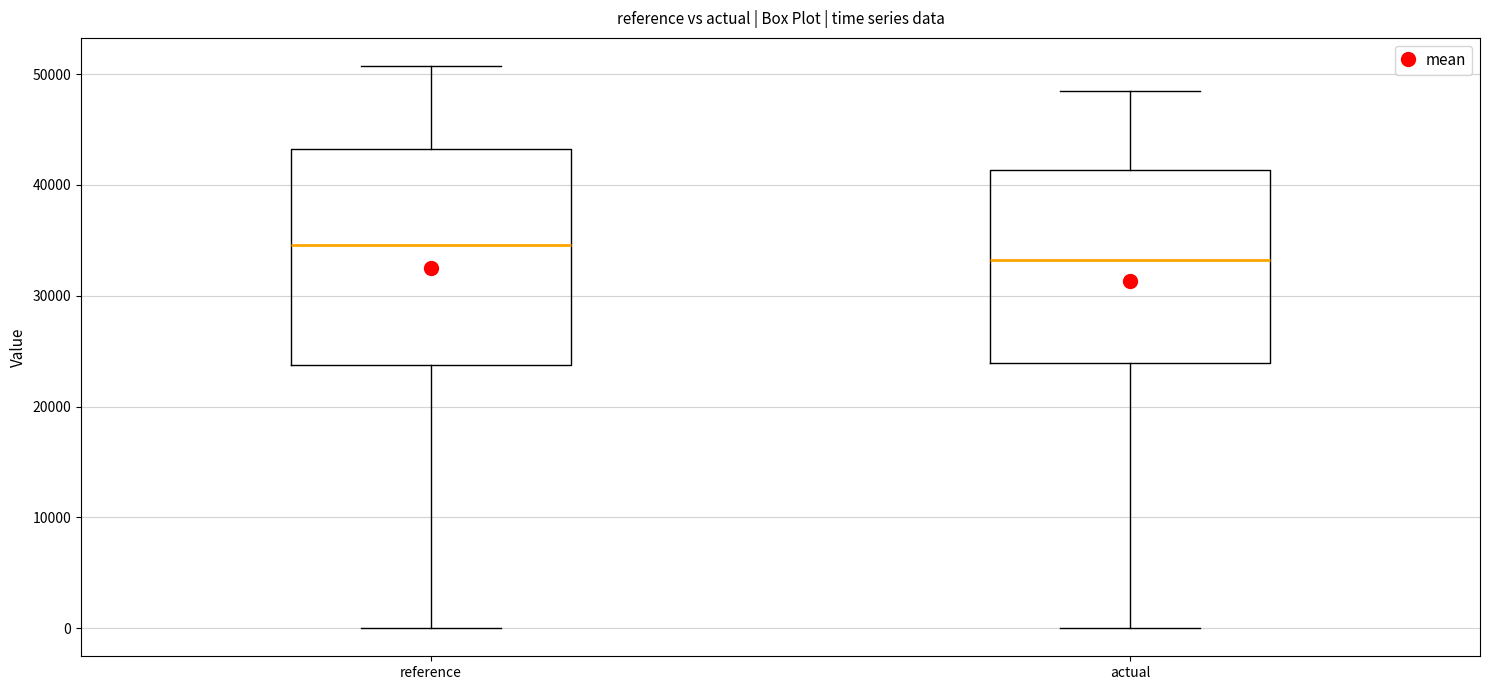

Where is the upper edge of the box for actual on the y-axis? The values are not printed on the chart, so give them approximately, as read against the axis.

41000